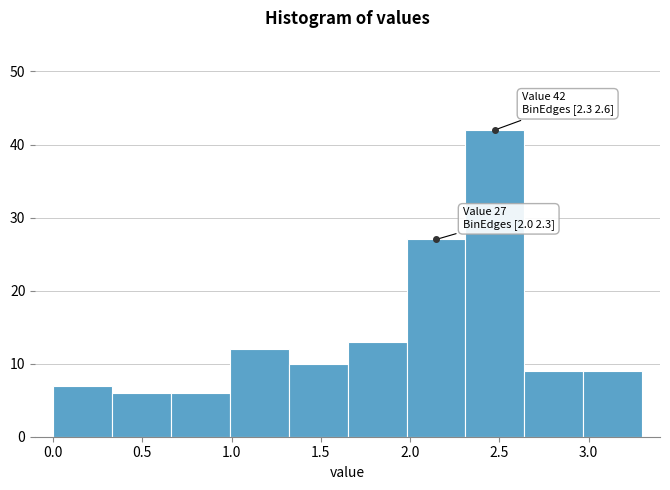

Which range on the x-axis has the tallest bar?

2.31 to 2.64